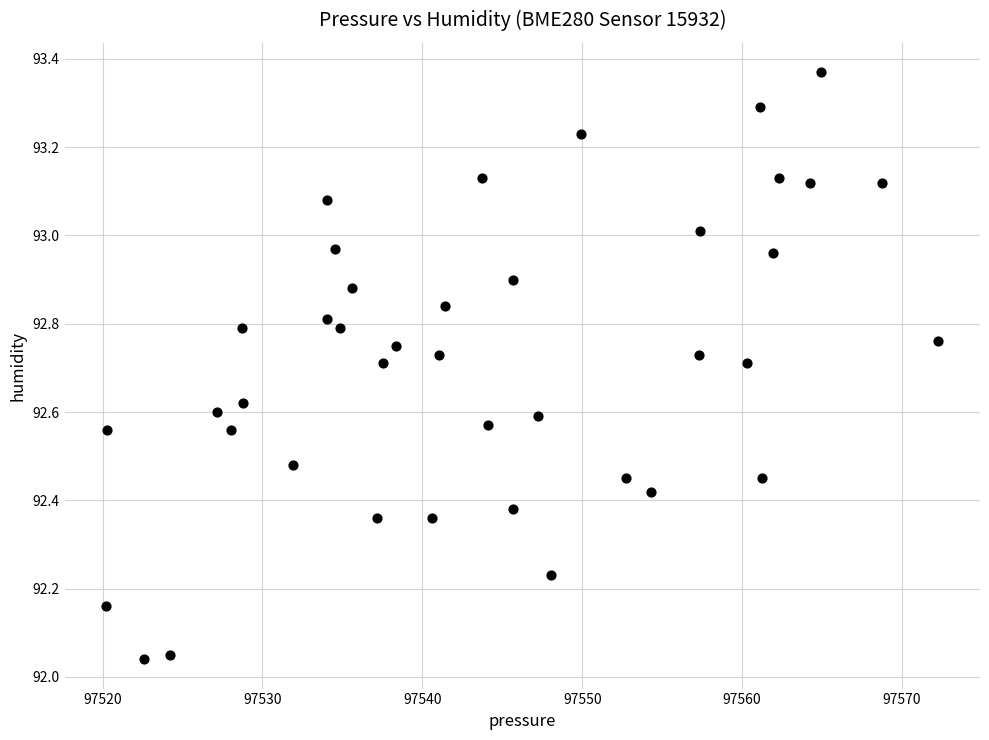

What is the range of Y values (max minus min)?

1.3